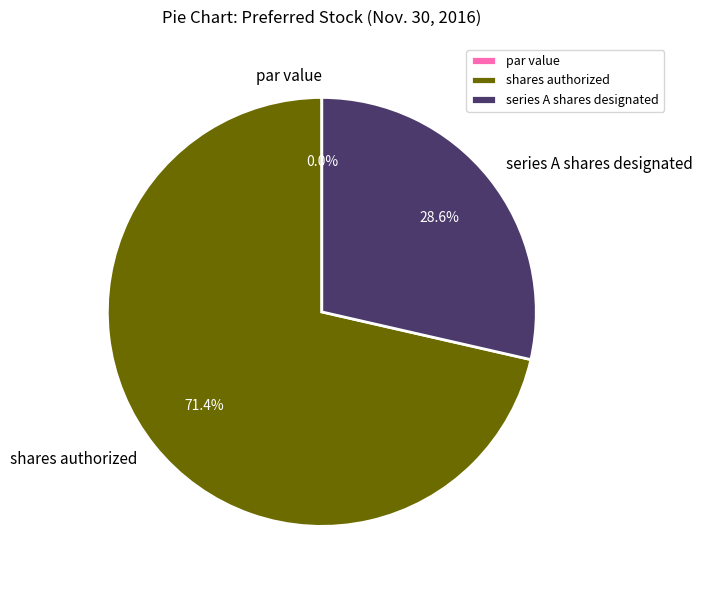

Is it true that shares authorized is 71% of the pie?

True